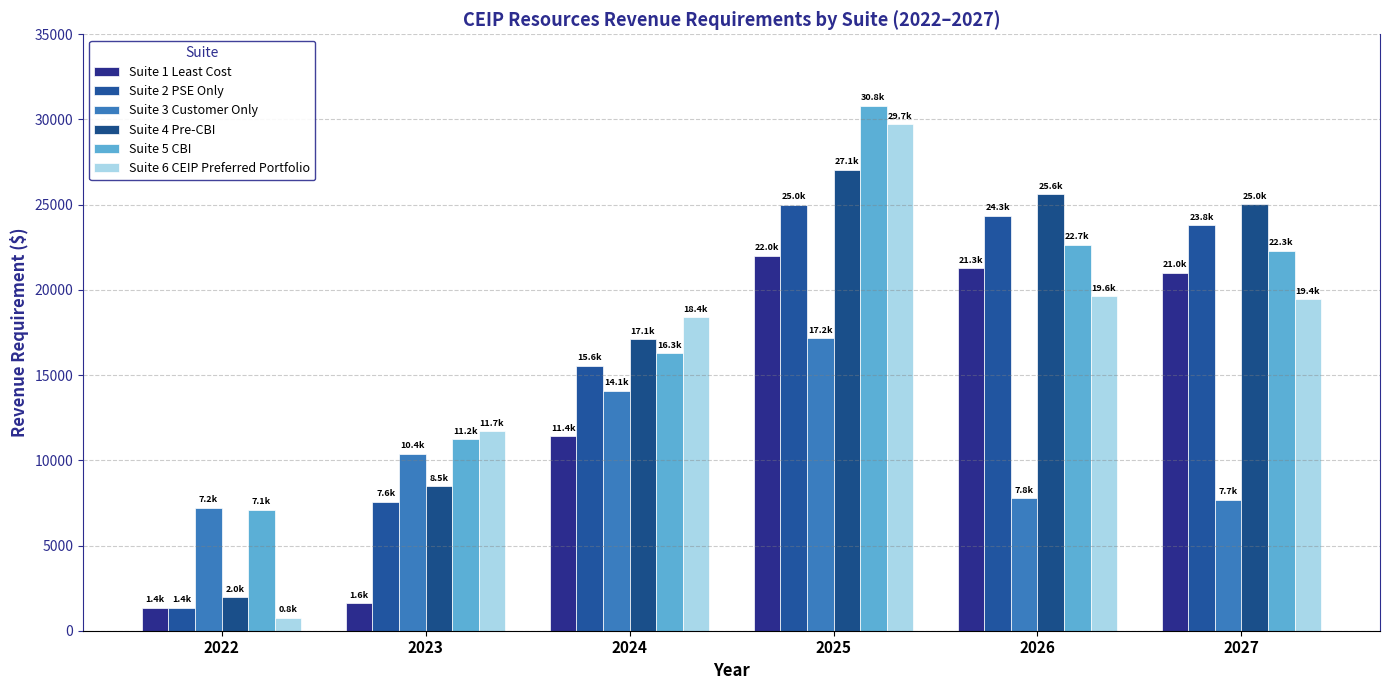

Which label corresponds to the largest value in the chart?

2025